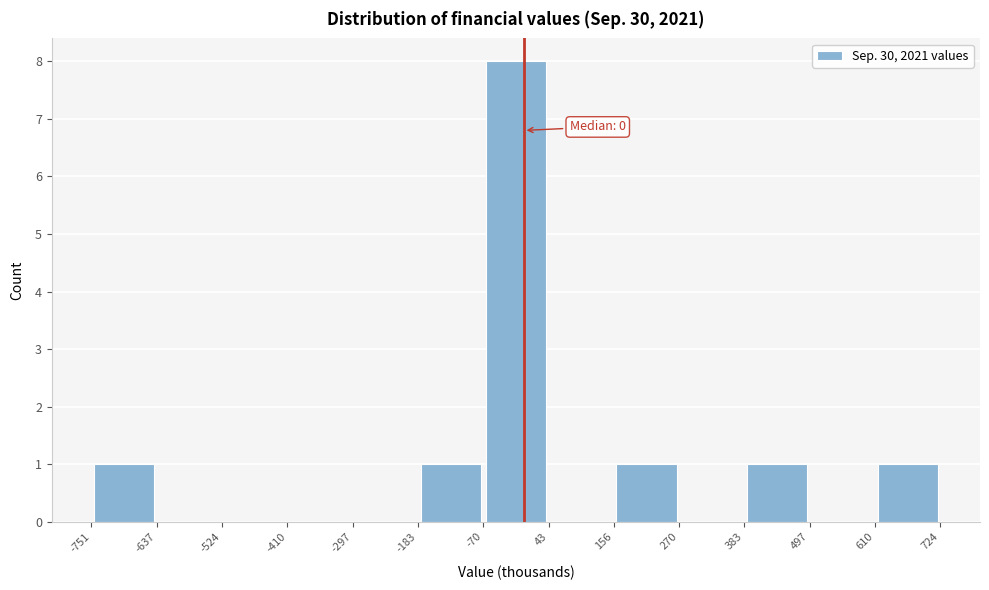

Over which range of the x-axis is the bar tallest?

-70 to 43